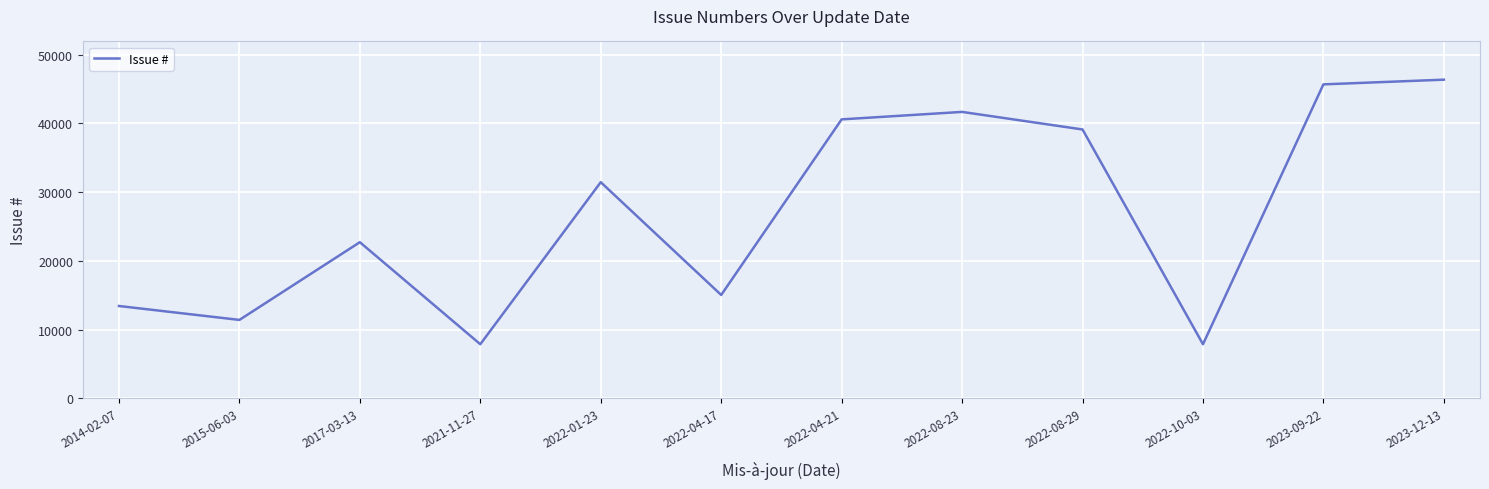

What is the difference between the second highest and second lowest values?

37799